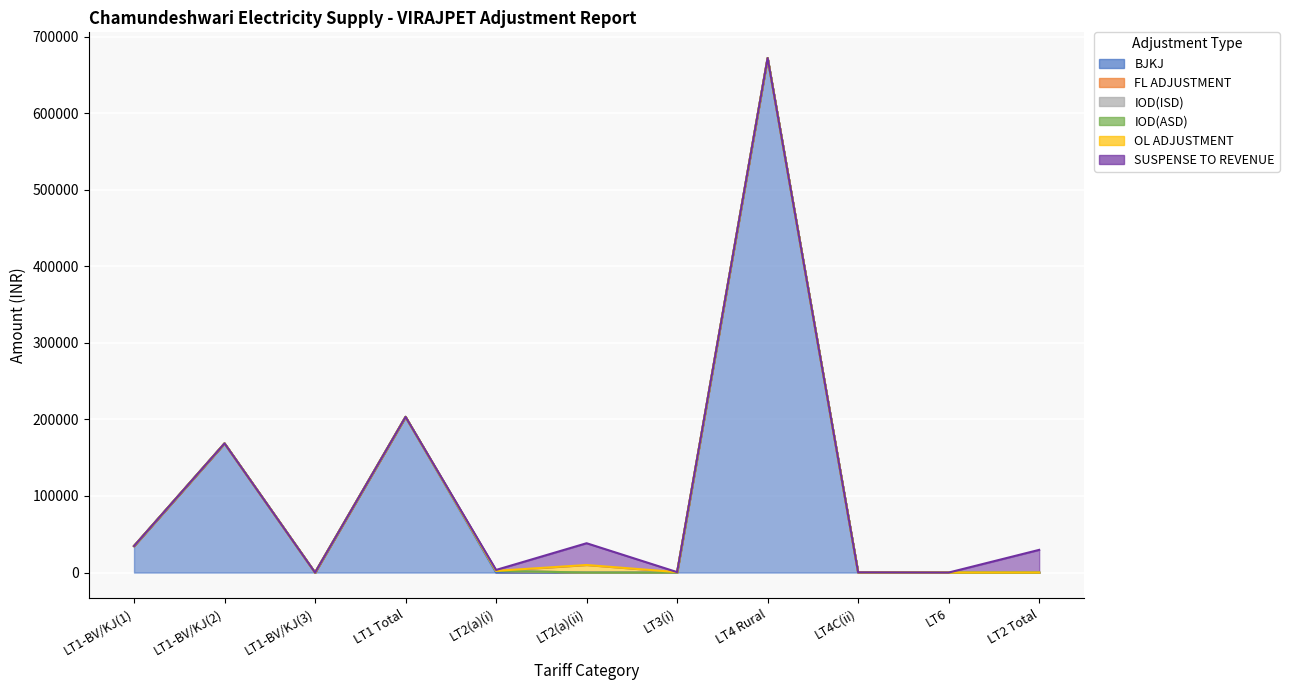

List the labels in order of BJKJ value, smallest first.

LT1-BV/KJ(3), LT2(a)(i), LT2(a)(ii), LT3(i), LT4C(ii), LT6, LT2 Total, LT1-BV/KJ(1), LT1-BV/KJ(2), LT1 Total, LT4 Rural